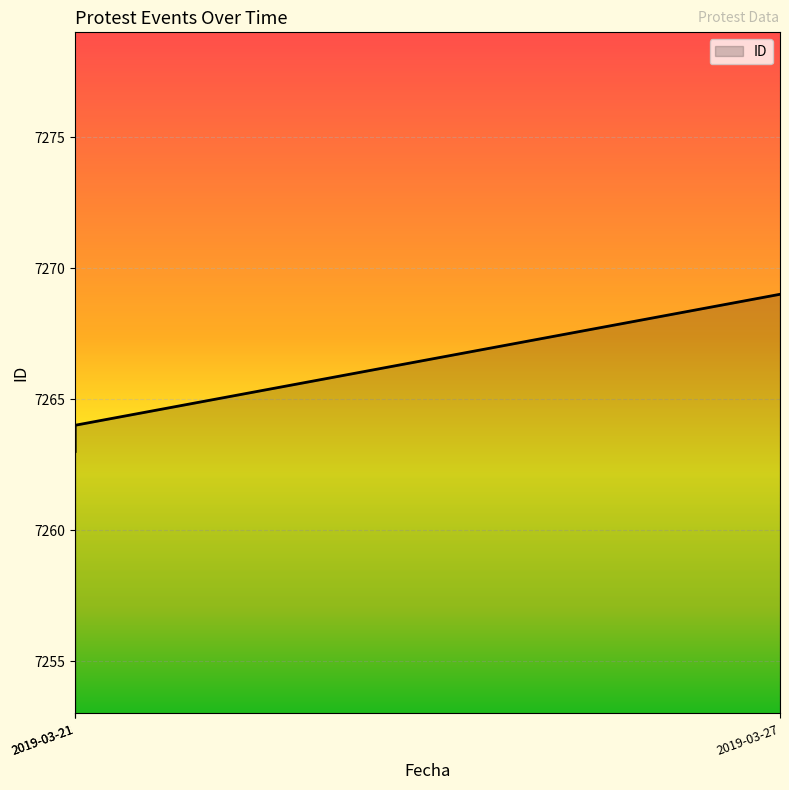

Reading left to right, list all the values displayed in this chart.

2019-03-21=7263	2019-03-21=7264	2019-03-27=7269